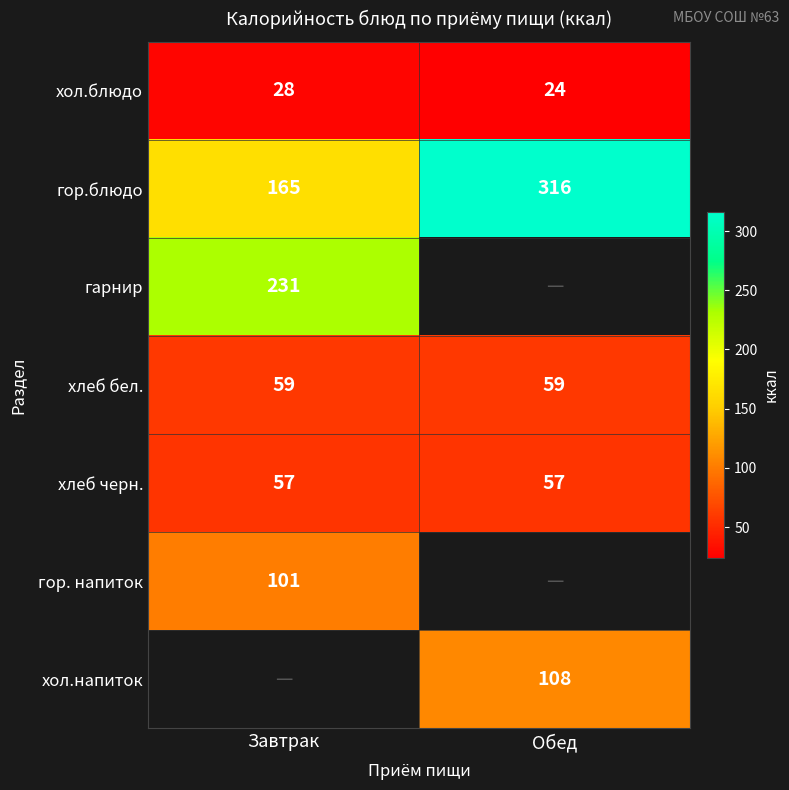

What is the spread (max minus min) of values at Обед?

292.0